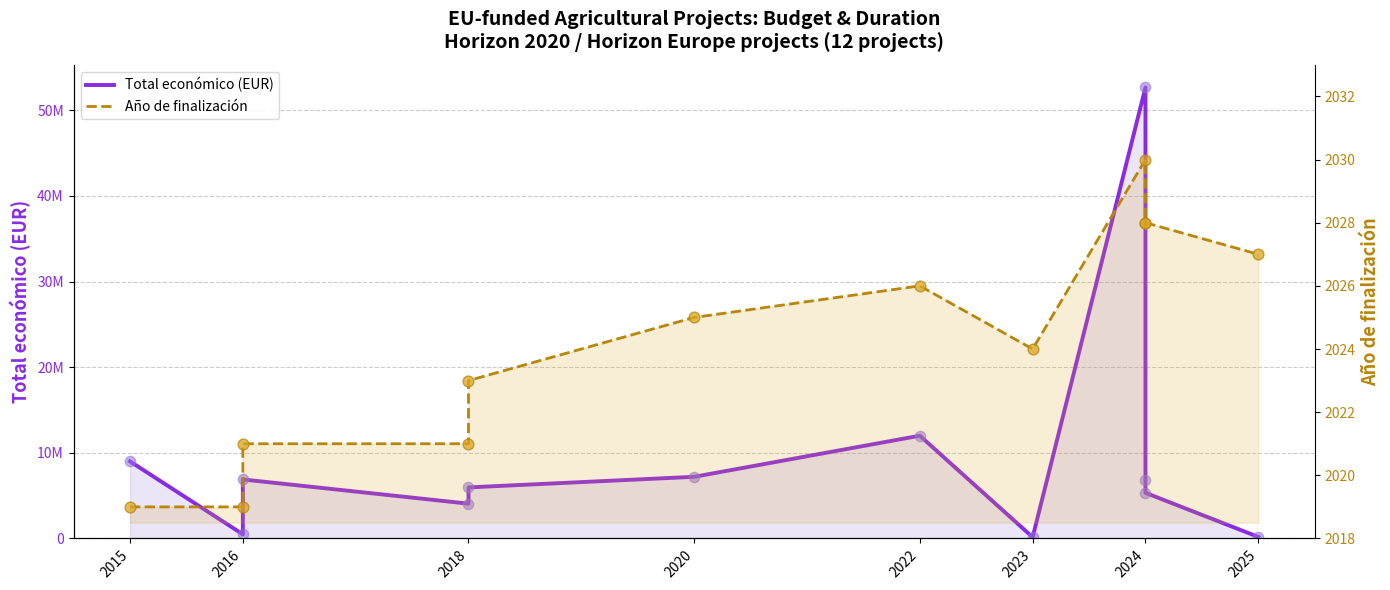

Which series contains the lowest Y value?

Año de finalización